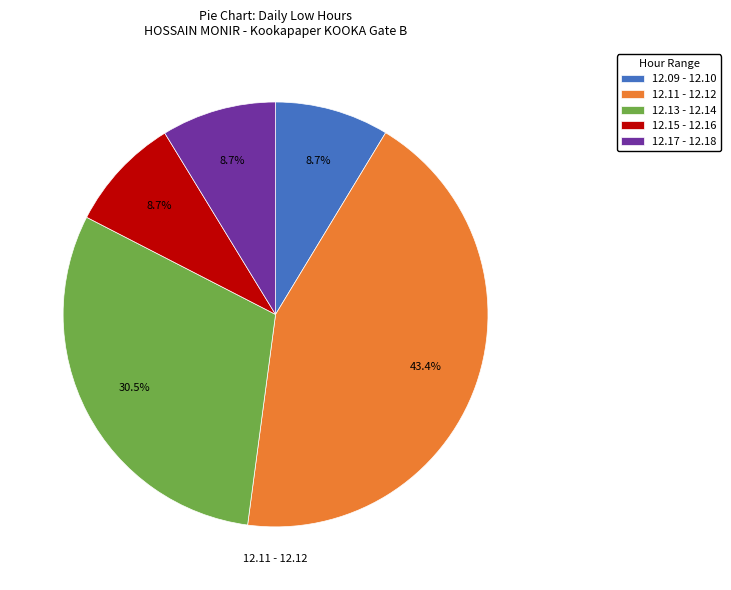

Does any single category account for the majority?

No